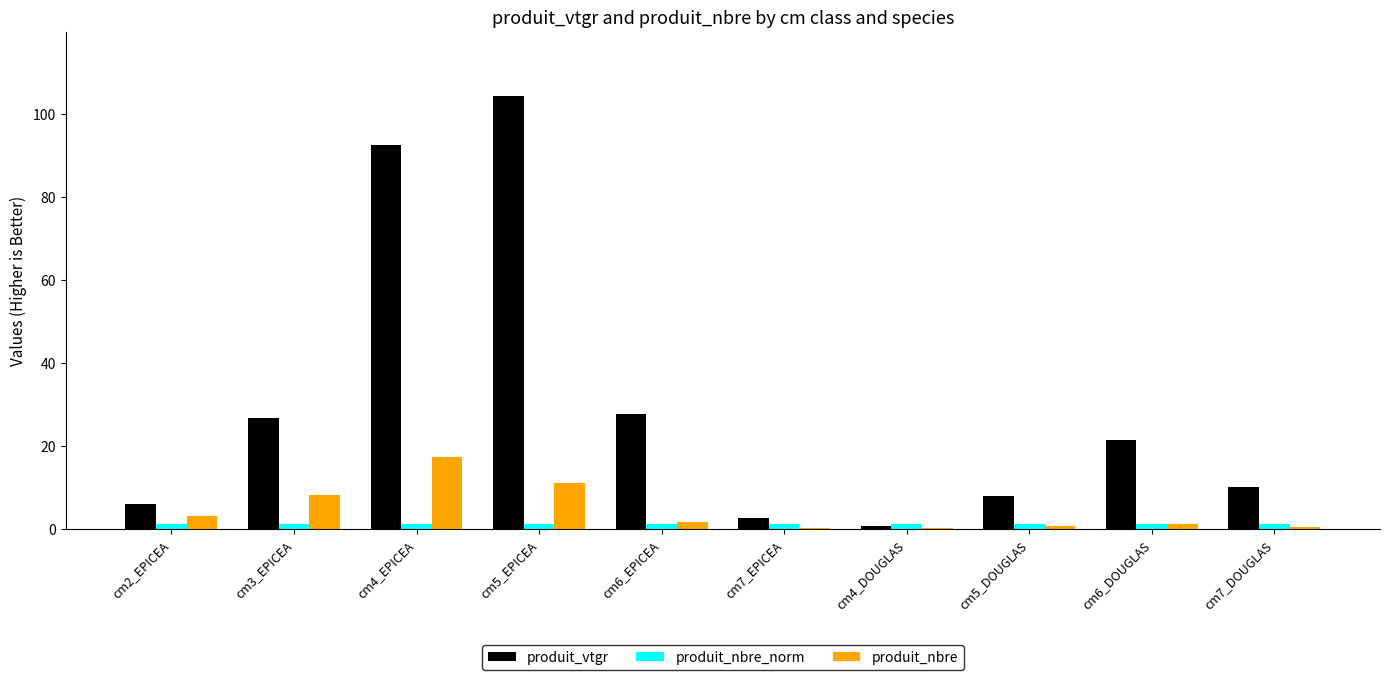

What is the greatest value displayed?

104.2